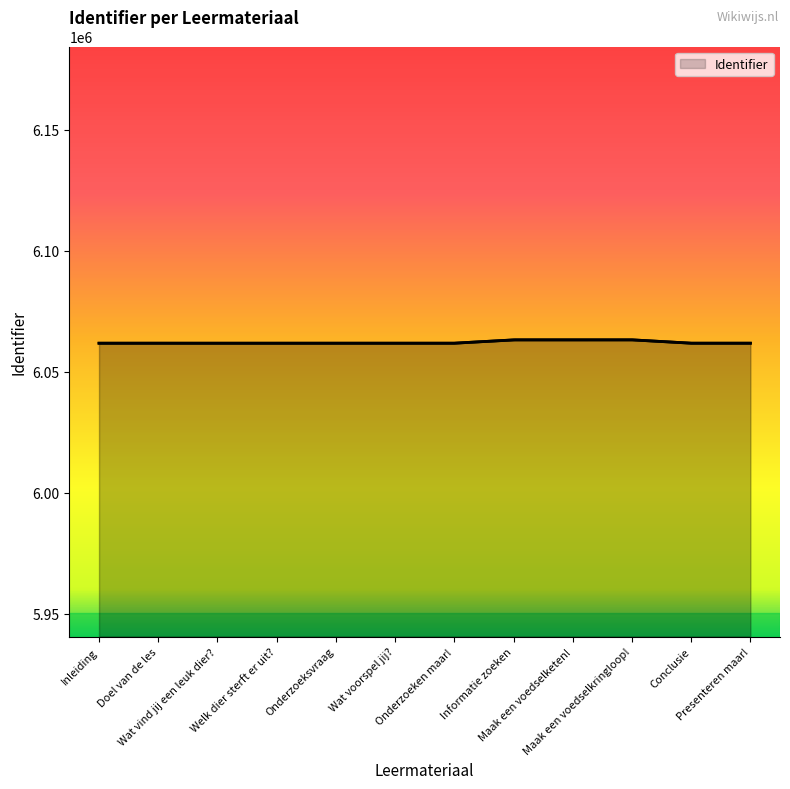

How many data points are less than 6061813?

6